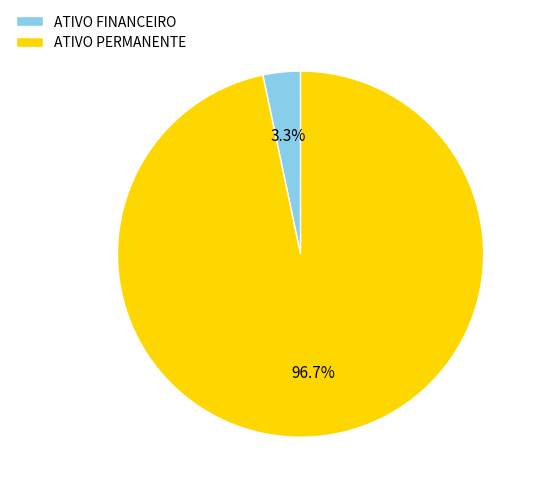

The ATIVO FINANCEIRO slice represents 3% of the pie. True or false?

True